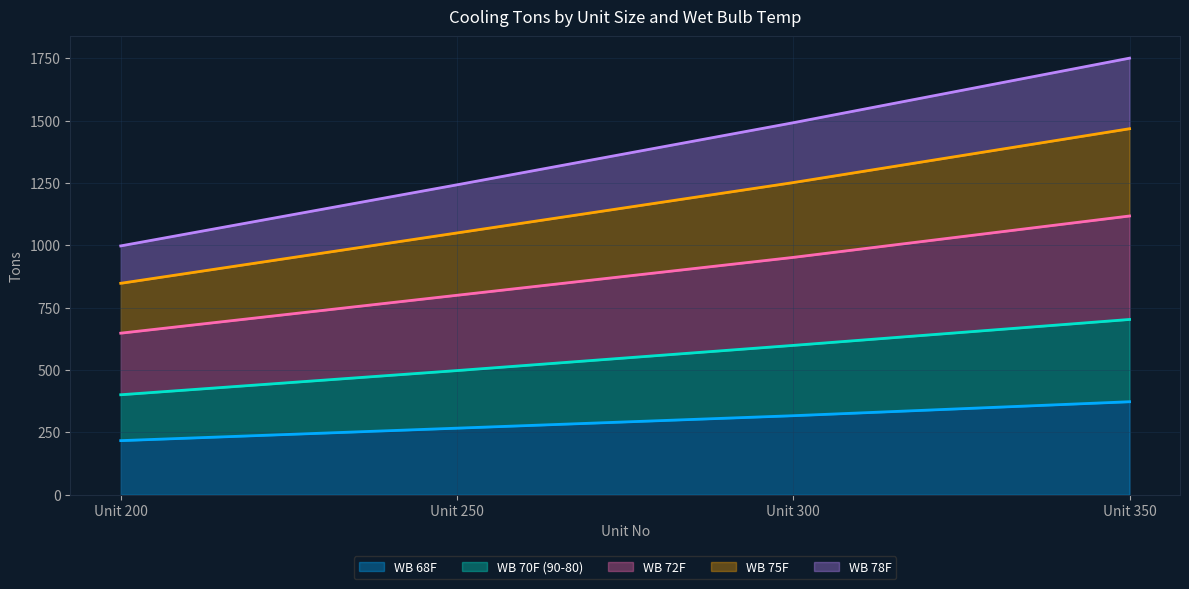

What are all the series names shown in the legend?

WB 68F, WB 70F (90-80), WB 72F, WB 75F, WB 78F